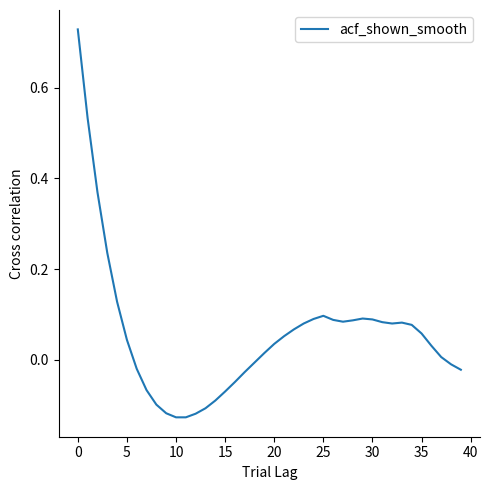

Does the chart display data point markers on the line(s)?

No